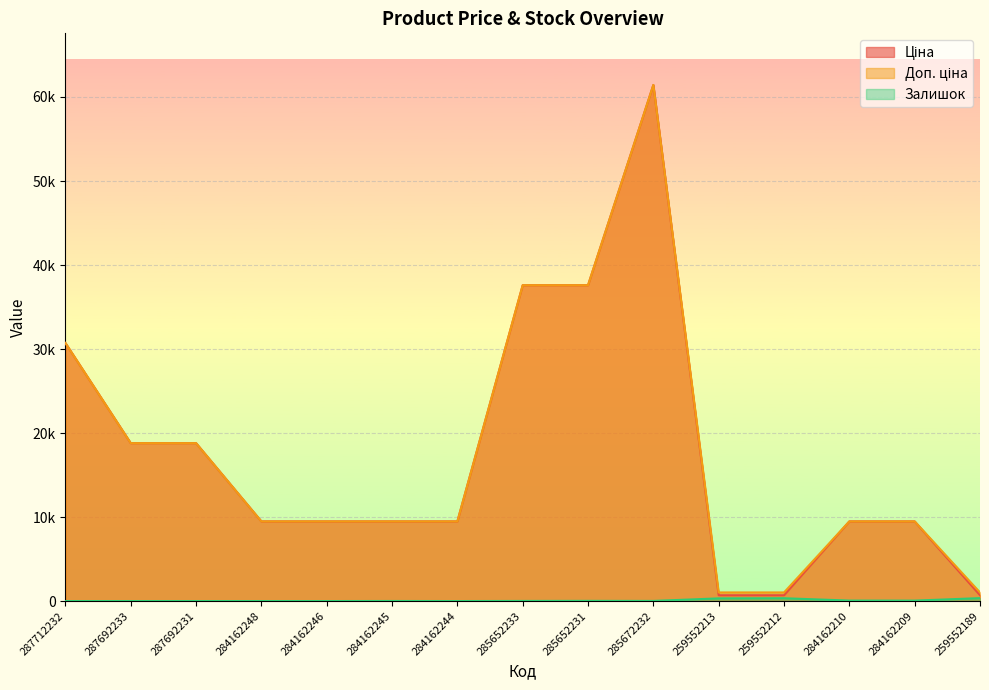

Reading left to right, transcribe all the data shown in this chart.

Ціна: 30717.1	18796.8	18796.8	9480.1	9480.1	9480.1	9480.1	37593.6	37593.6	61434.3	693.7	693.7	9480.1	9480.1	693.7
Доп. ціна: 30717.1	18796.8	18796.8	9480.1	9480.1	9480.1	9480.1	37593.6	37593.6	61434.3	1024.6	1024.6	9480.1	9480.1	1024.6
Залишок: 0.0	0.0	0.0	0.0	0.0	8.0	0.0	13.0	23.0	16.0	318.0	335.0	56.0	53.0	348.0